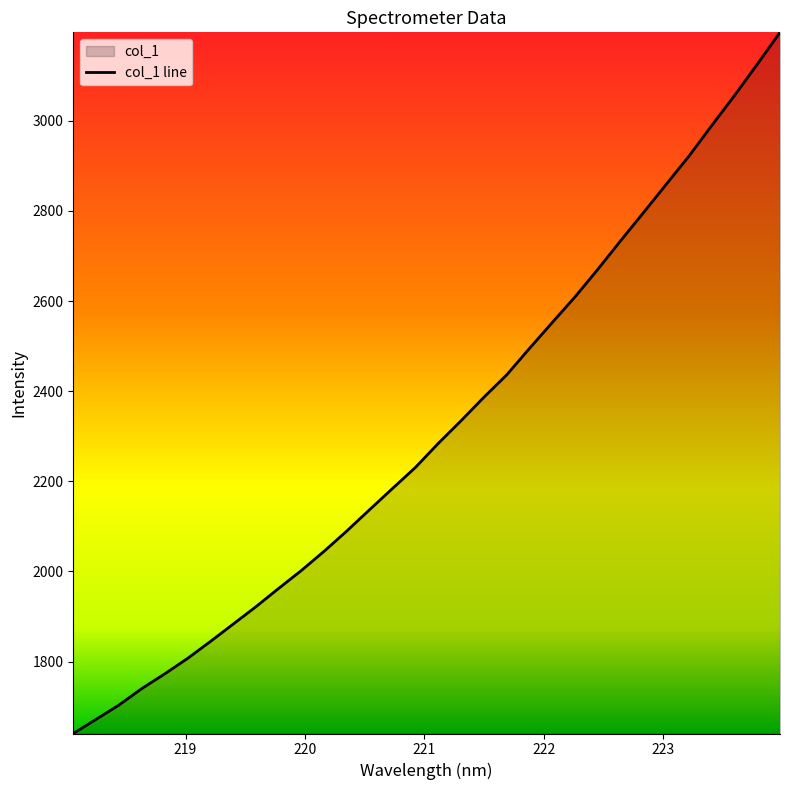

What is the greatest value displayed?

3196.2